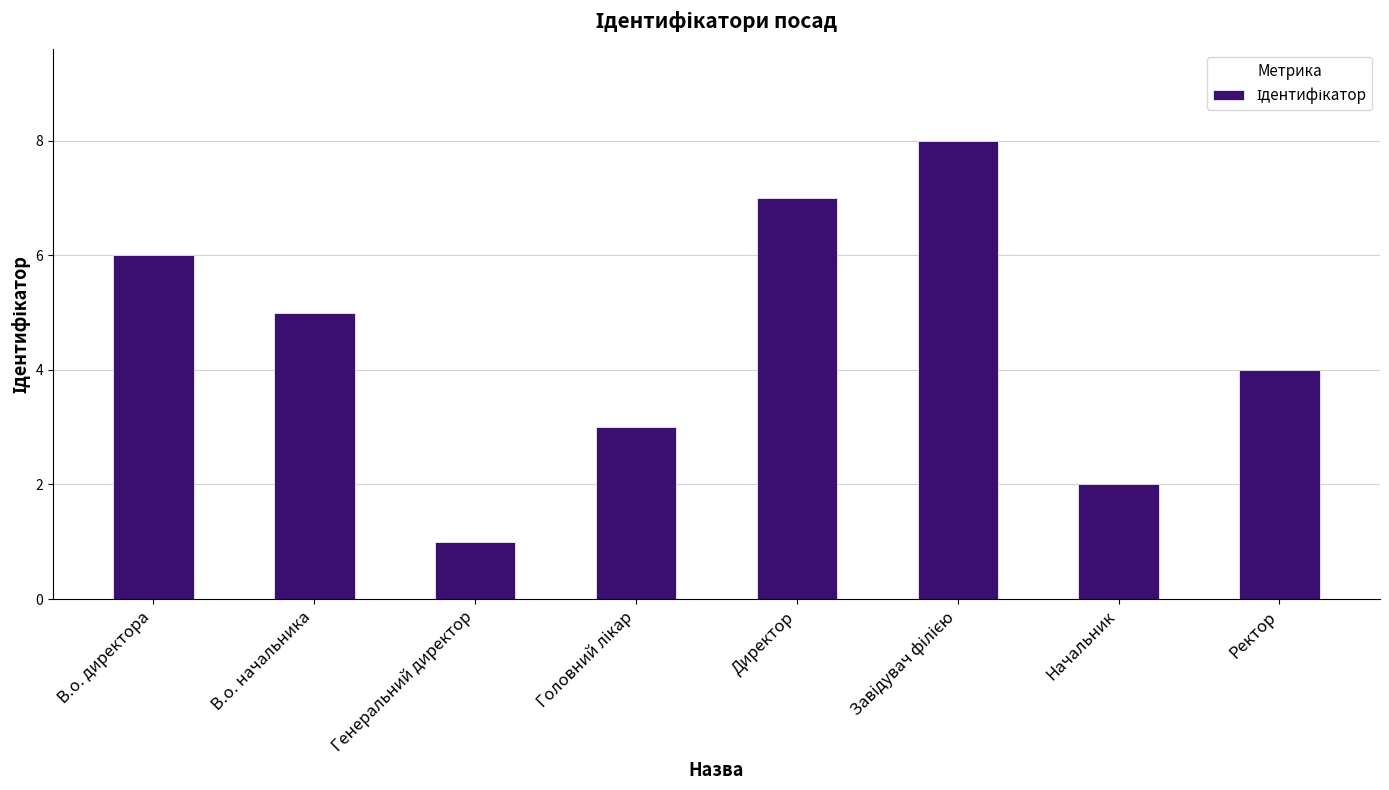

What is the change in value from В.о. начальника to Генеральний директор?

-4